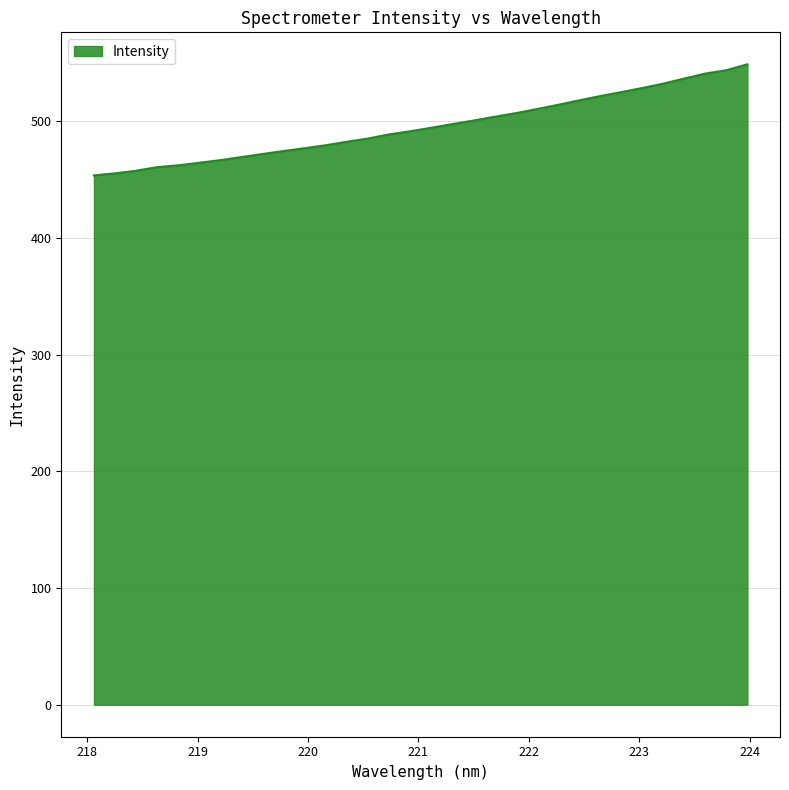

What is the maximum value shown in the chart?

548.9